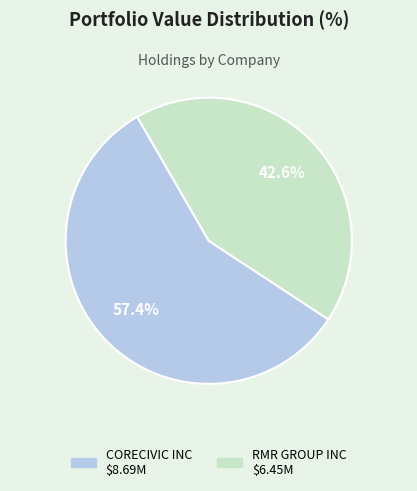

What percentage is the RMR GROUP INC slice, to the nearest percent?

43%